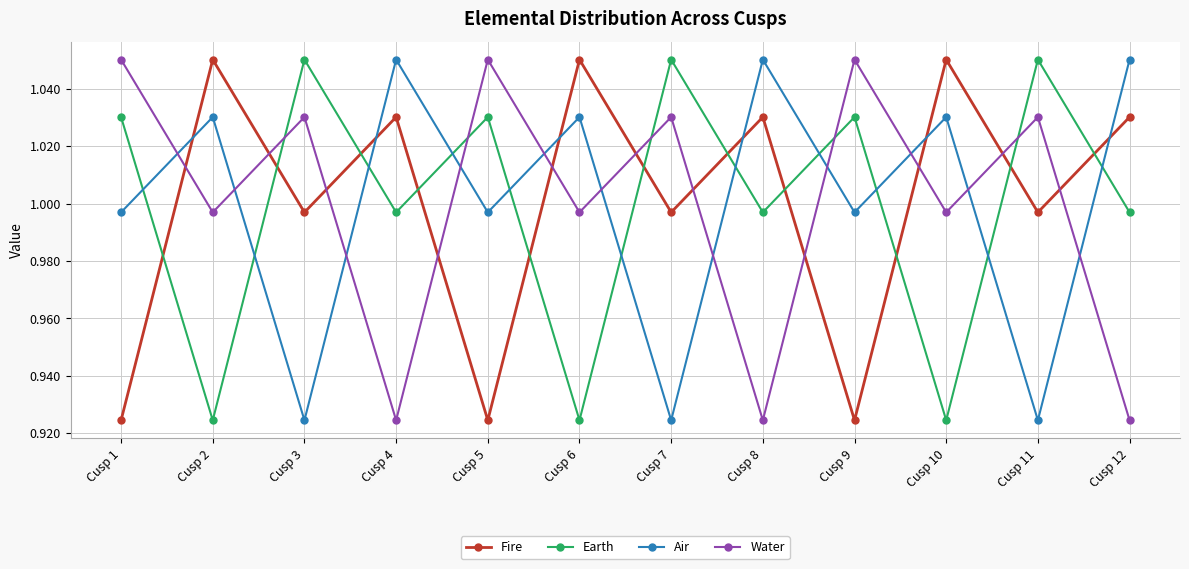

Between Cusp 1 and Cusp 8, which series saw the biggest shift?

Water